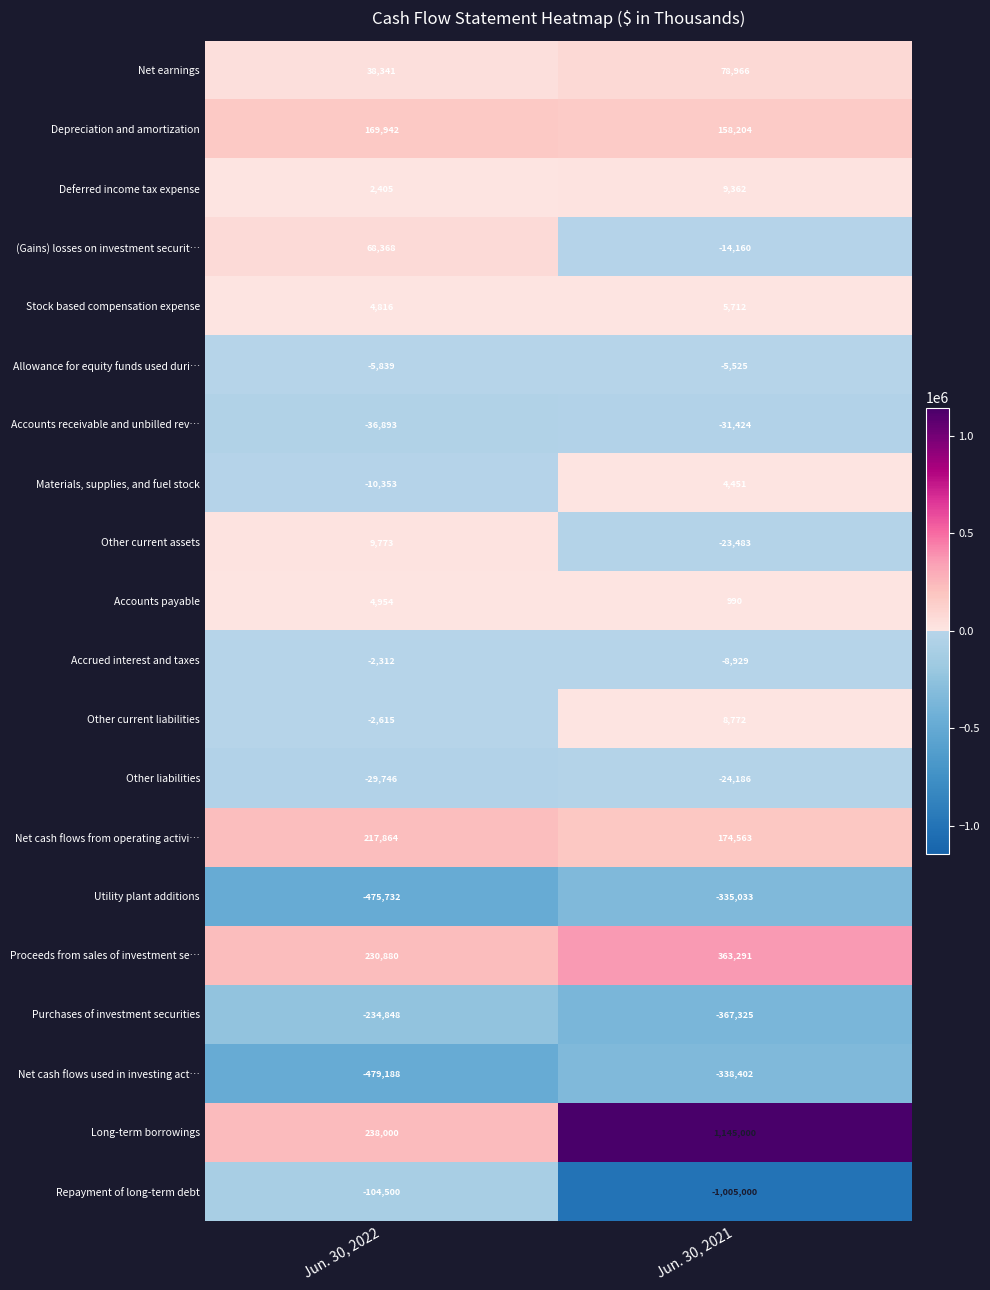

True or false: Stock based compensation expense has a value of 1994 at Jun. 30, 2021.

False